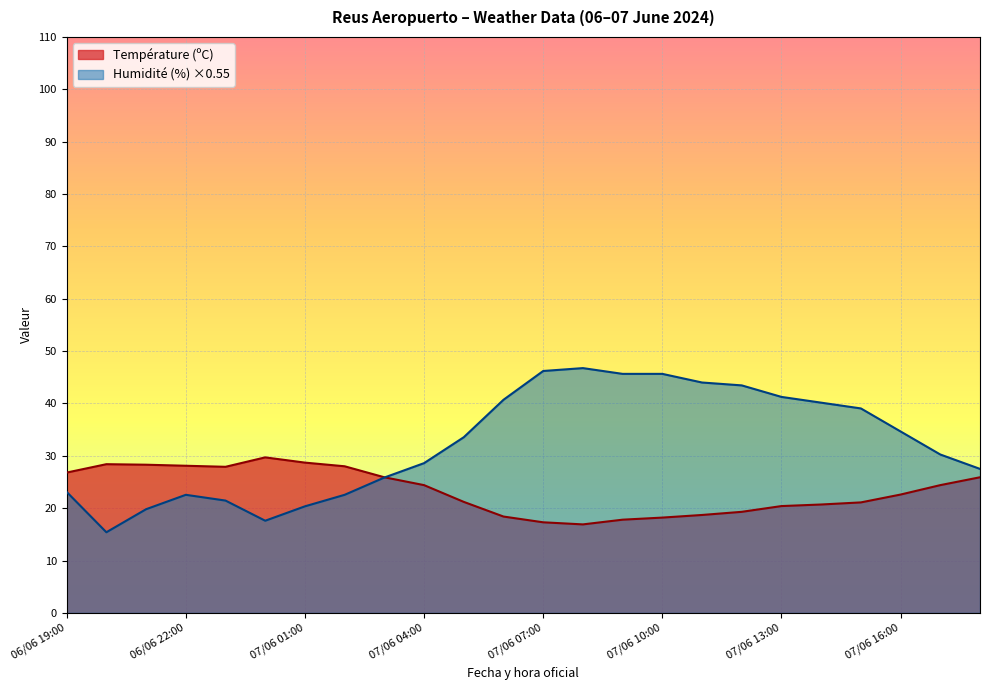

At which category is the sum across all series the highest?

07/06 10:00